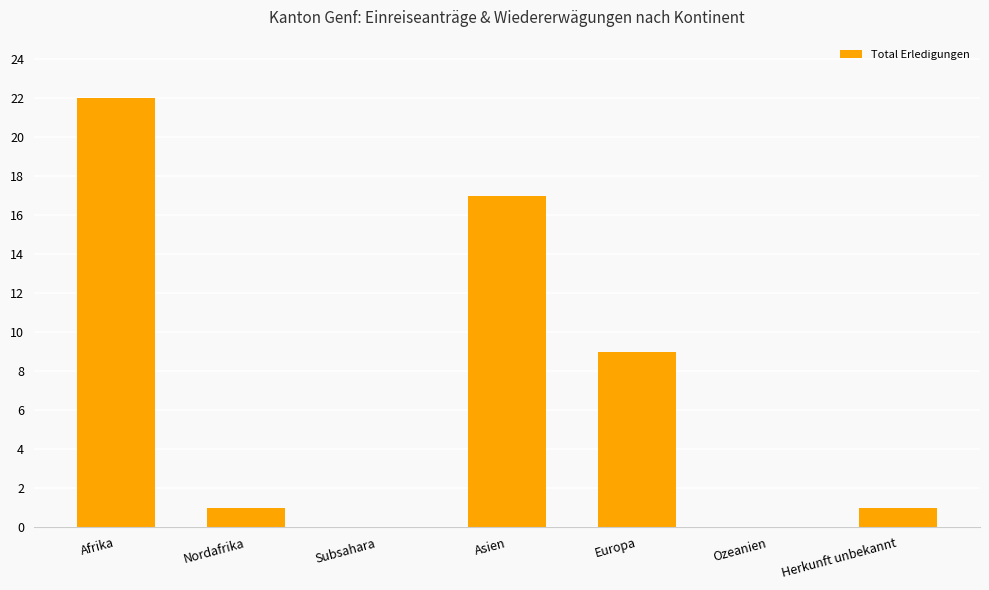

What is the sum of all values?

50